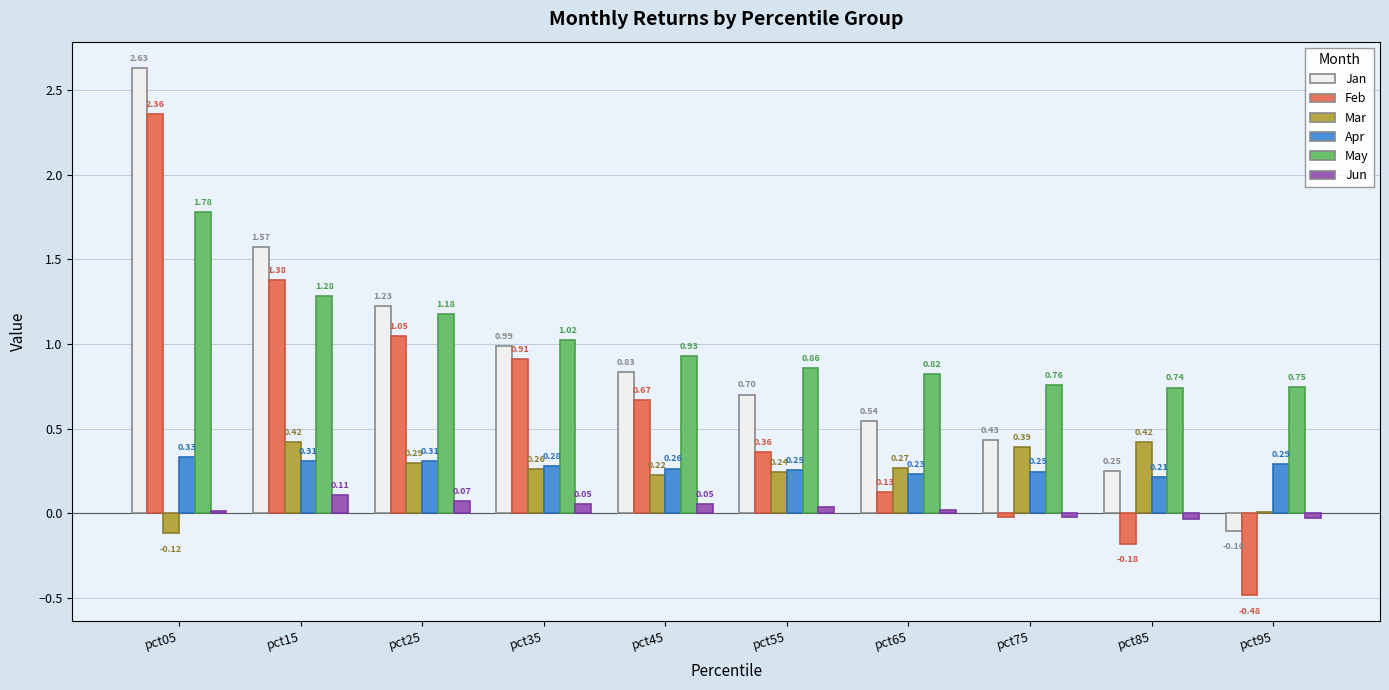

What are all the series names shown in the legend?

Jan, Feb, Mar, Apr, May, Jun